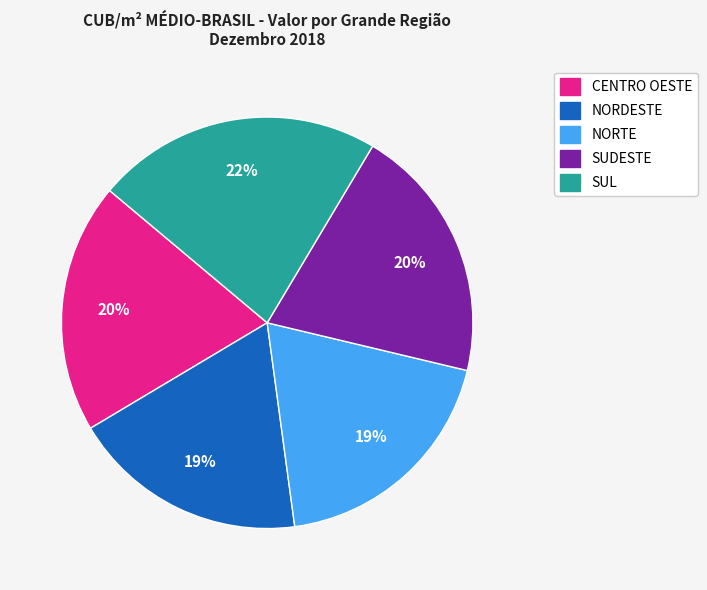

Combined, do CENTRO OESTE and SUL account for over 50%?

No